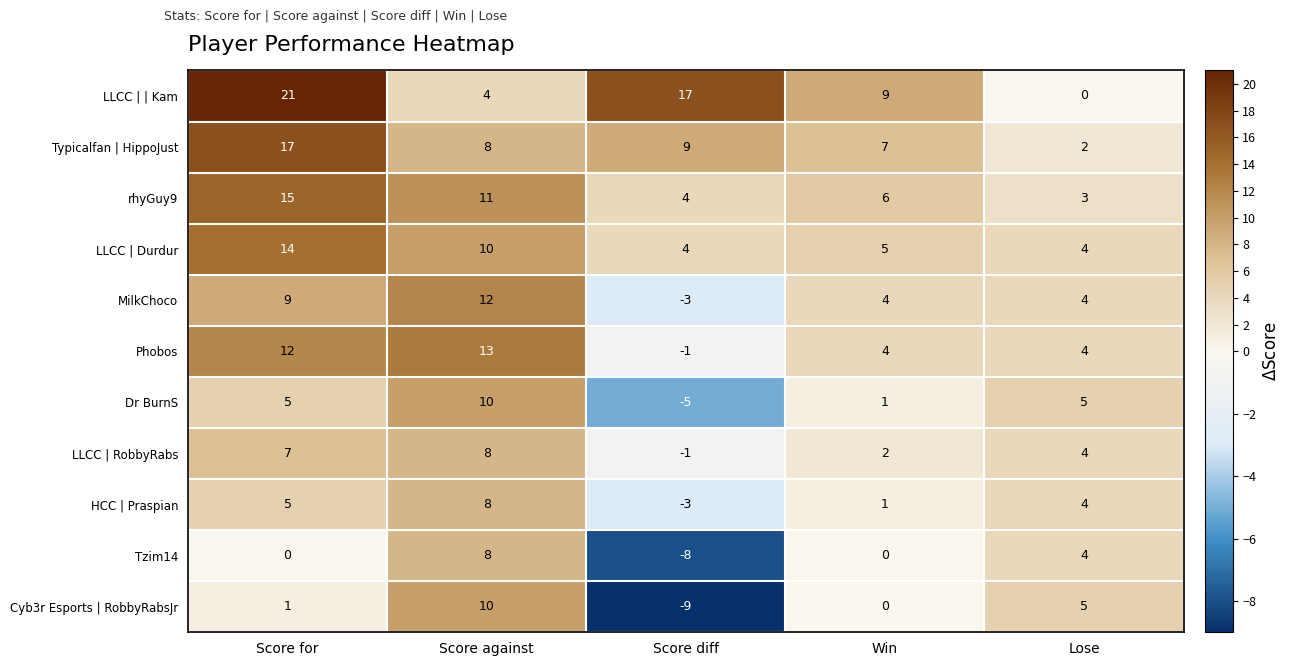

Which series has the largest range (max minus min)?

LLCC | | Kam